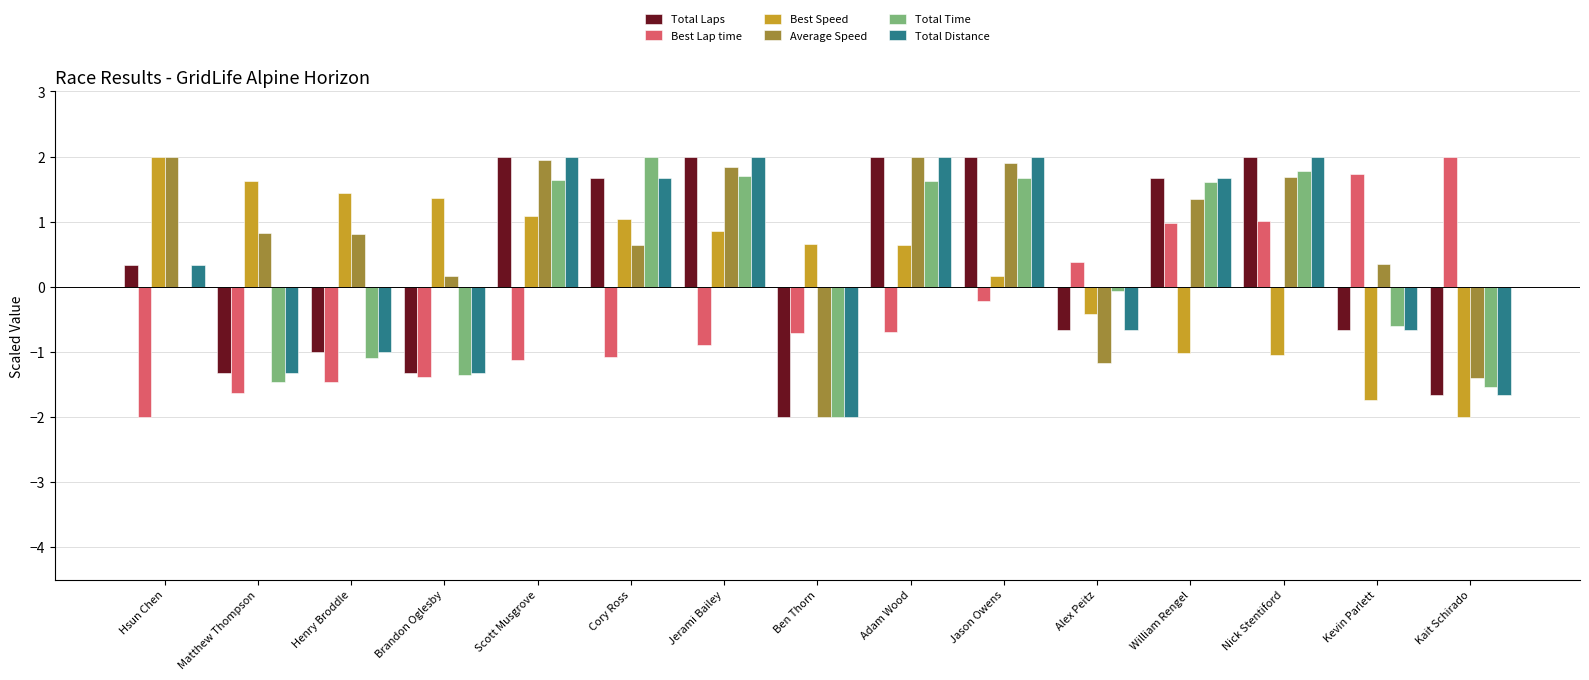

What are all the series names shown in the legend?

Total Laps, Best Lap time, Best Speed, Average Speed, Total Time, Total Distance